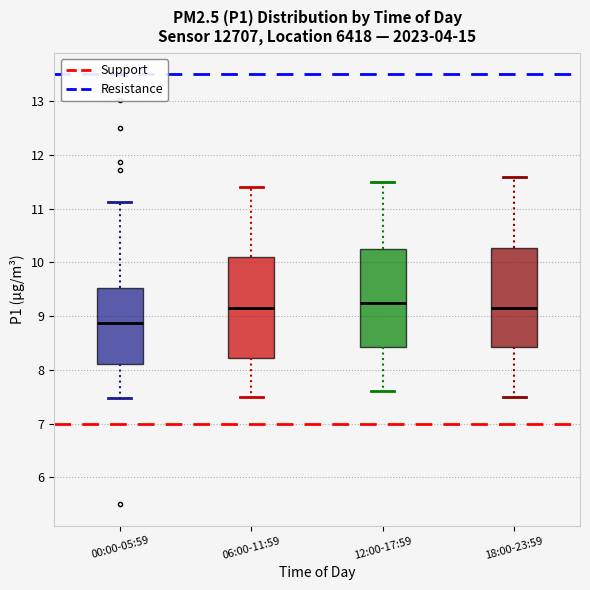

Which box has the lowest median line?

00:00-05:59